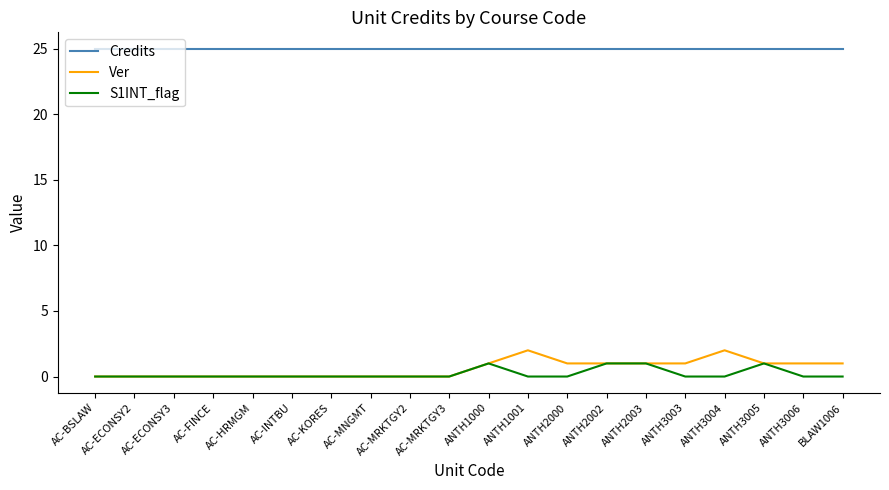

List the series in order of their peak value, highest first.

Credits, Ver, S1INT_flag